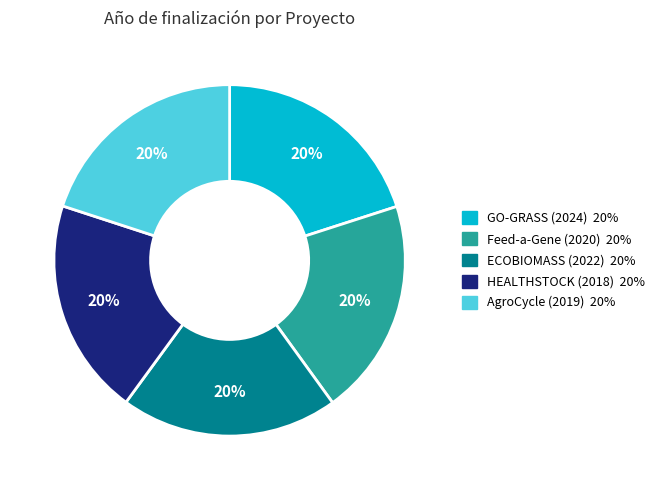

Combined, do Feed-a-Gene (2020) and ECOBIOMASS (2022) account for over 50%?

No